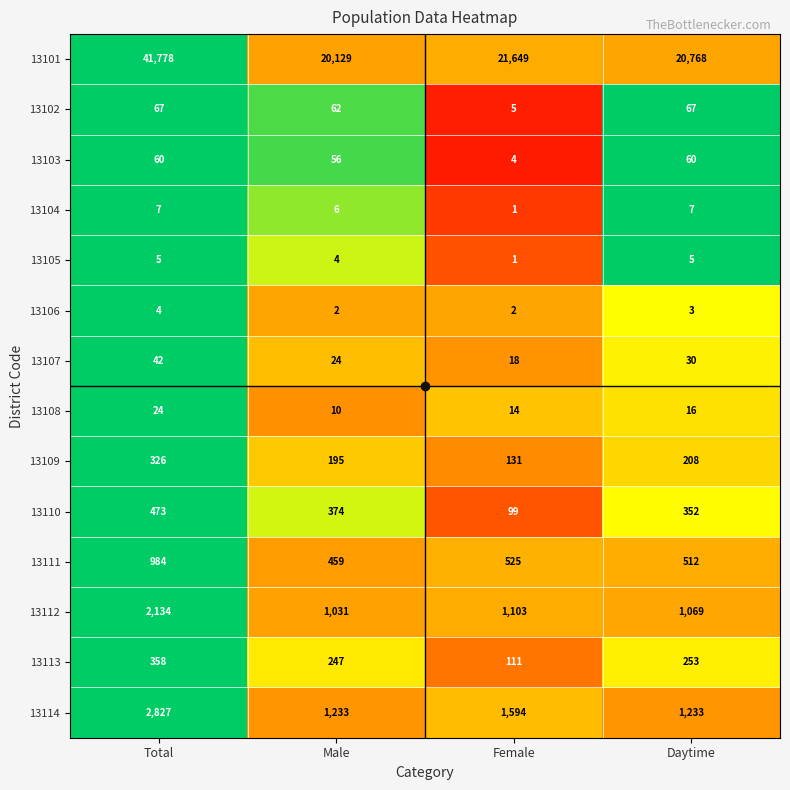

What is the total value across all series at Male?

23832